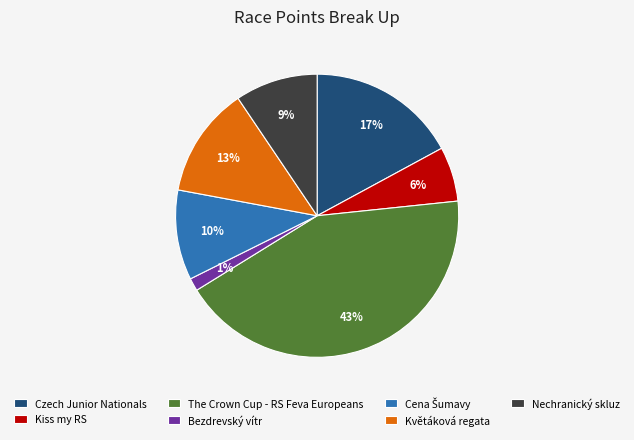

Is it true that Bezdrevský vítr is 14% of the pie?

False